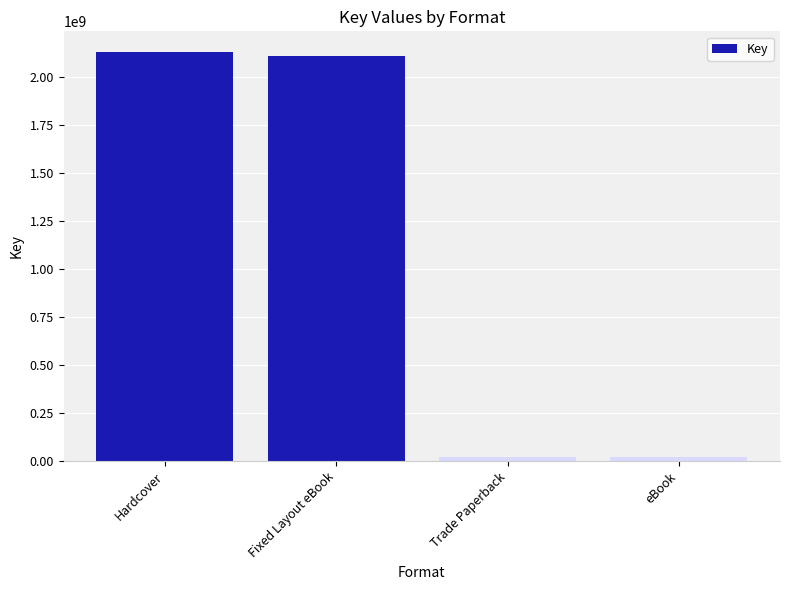

What is the label of the 2nd bar from the left?

Fixed Layout eBook